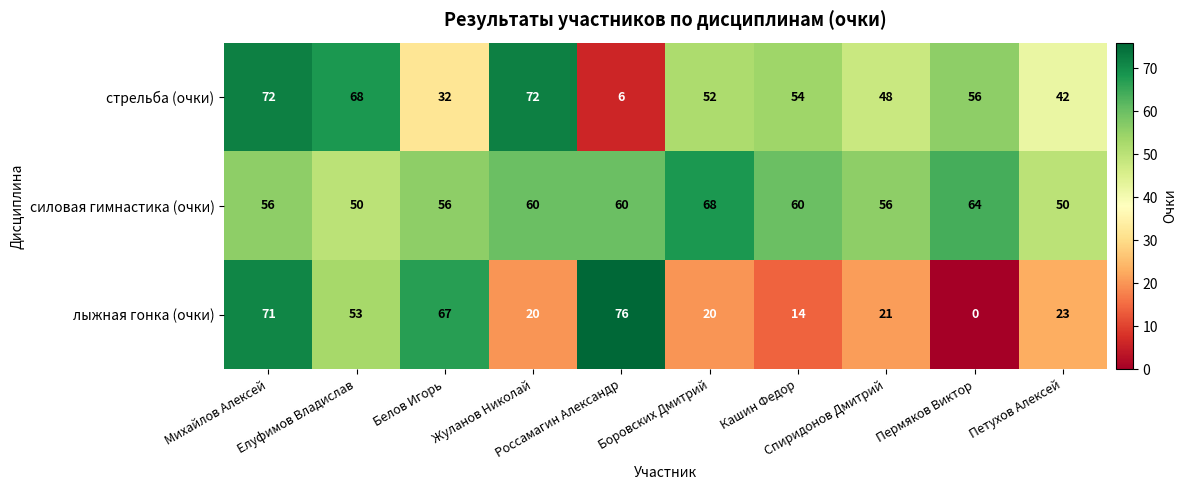

Rank the series by their maximum value, from lowest to highest.

силовая гимнастика (очки), стрельба (очки), лыжная гонка (очки)